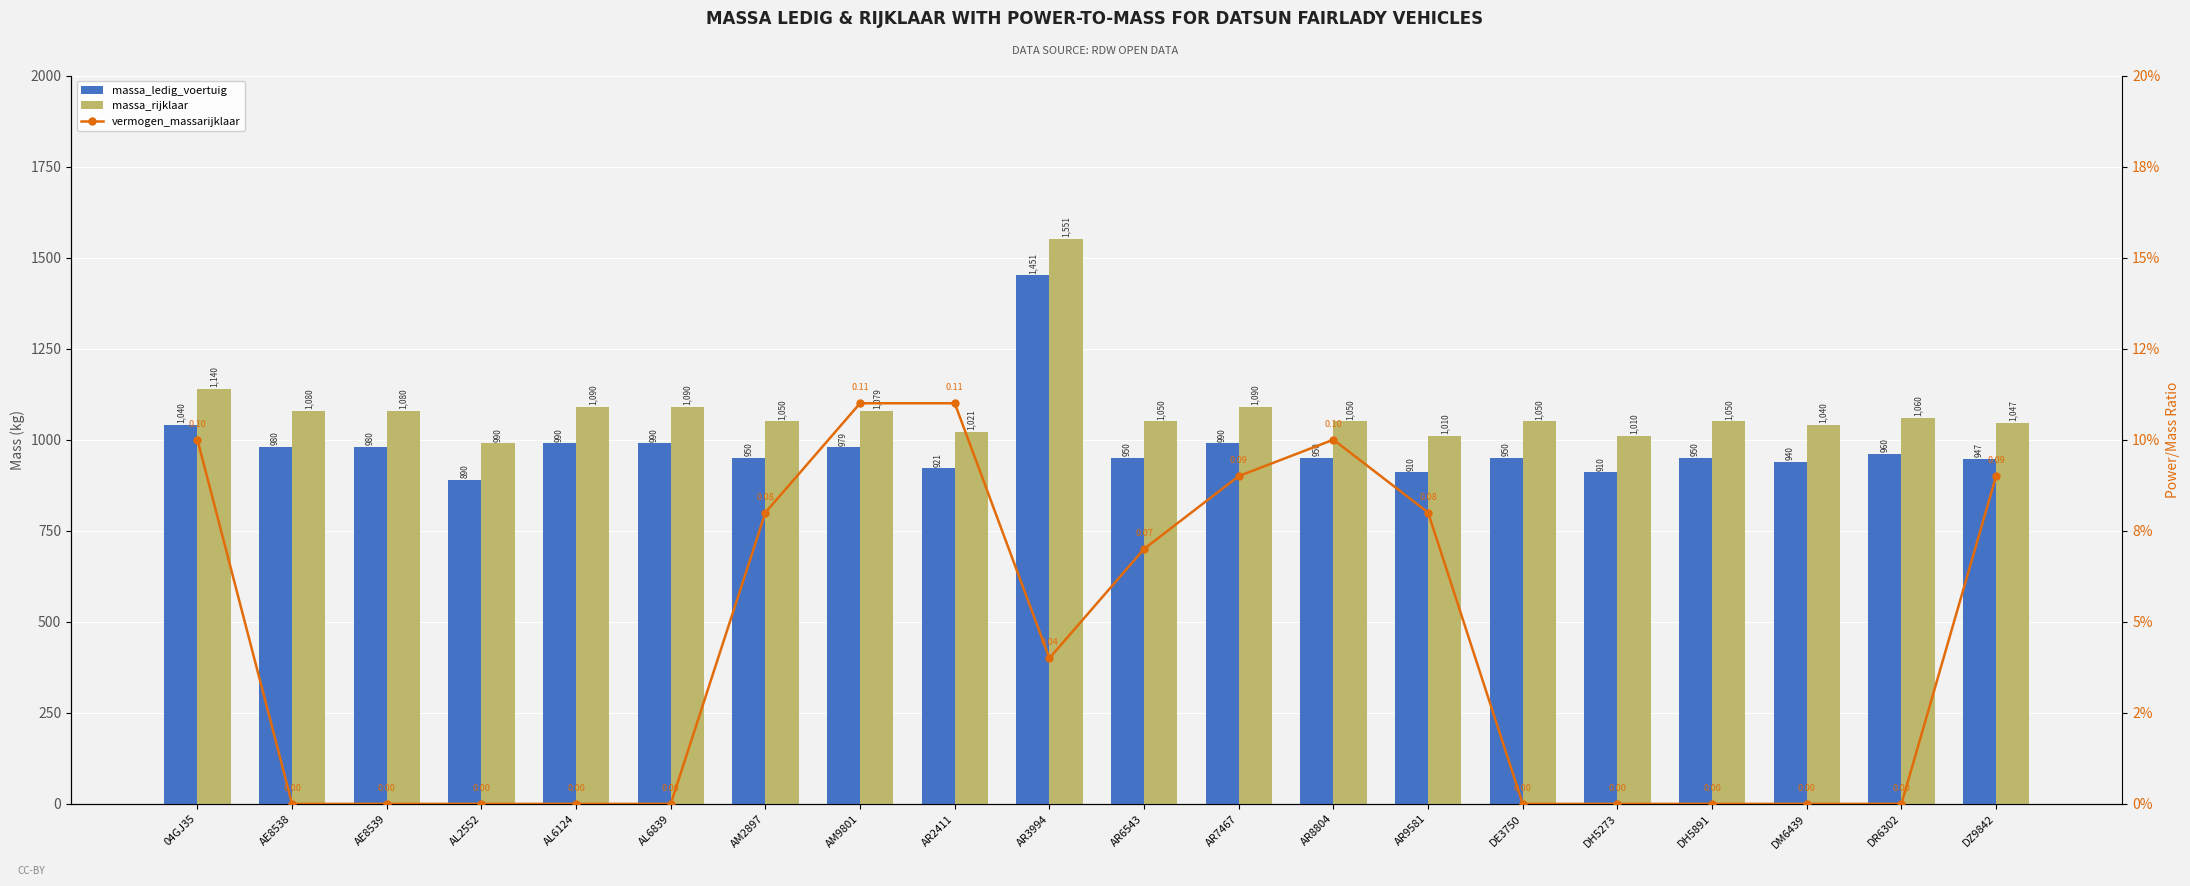

What are all the series names shown in the legend?

massa_ledig_voertuig, massa_rijklaar, vermogen_massarijklaar